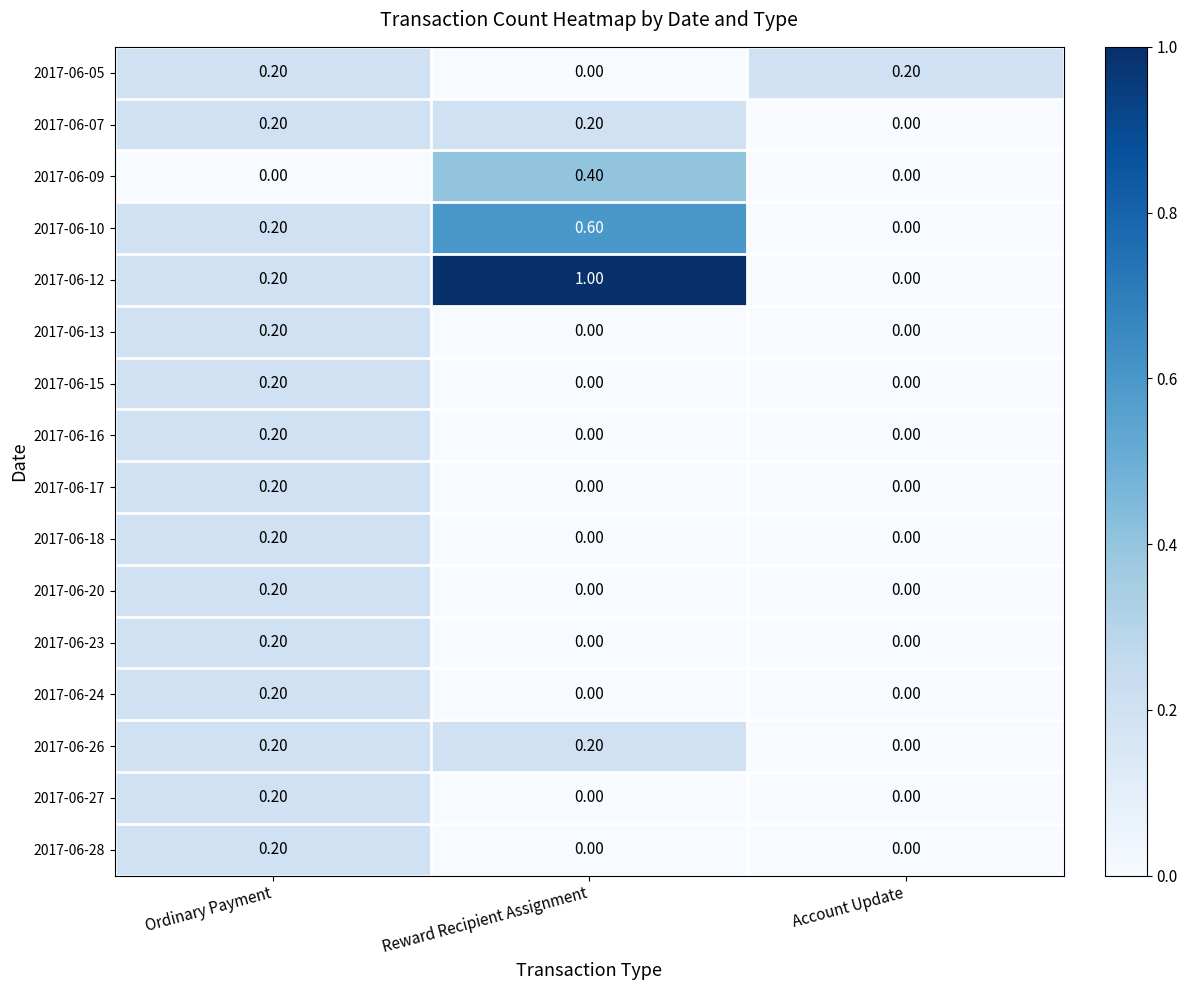

At which label is 2017-06-12 closest to 0?

Account Update